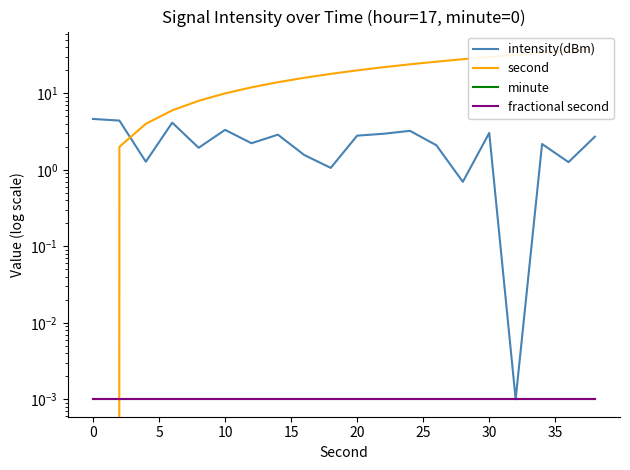

After their last crossing, which series has the higher values: second or intensity(dBm)?

second